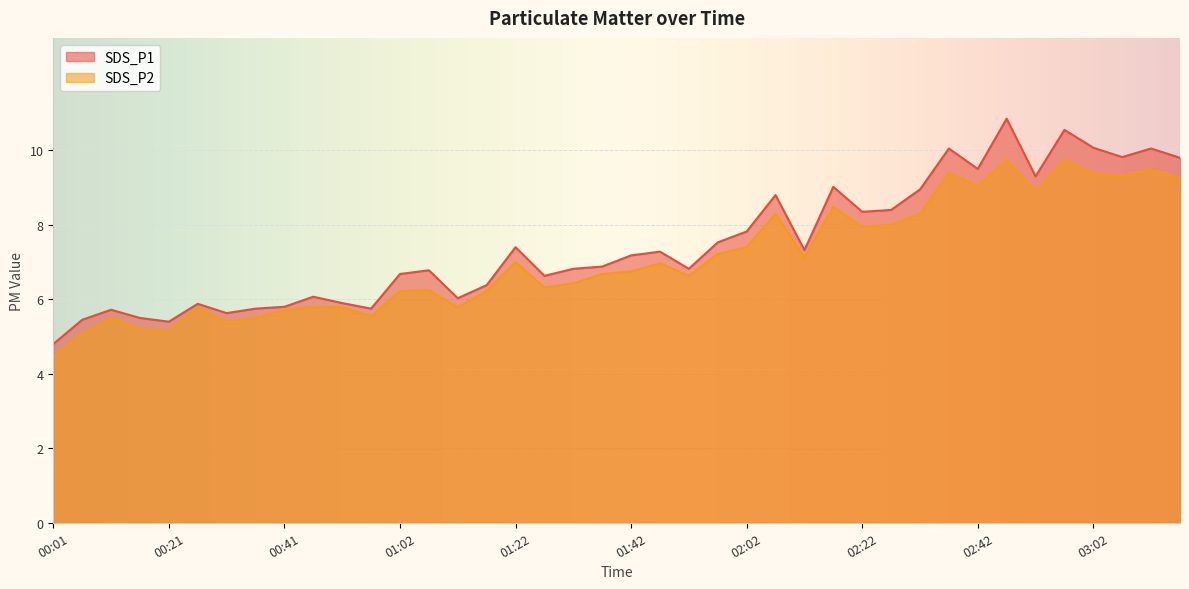

How many lines are shown in the chart?

2